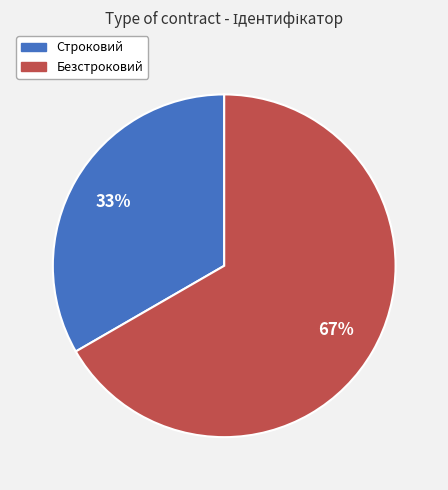

Which has a higher value, Безстроковий or Строковий?

Безстроковий